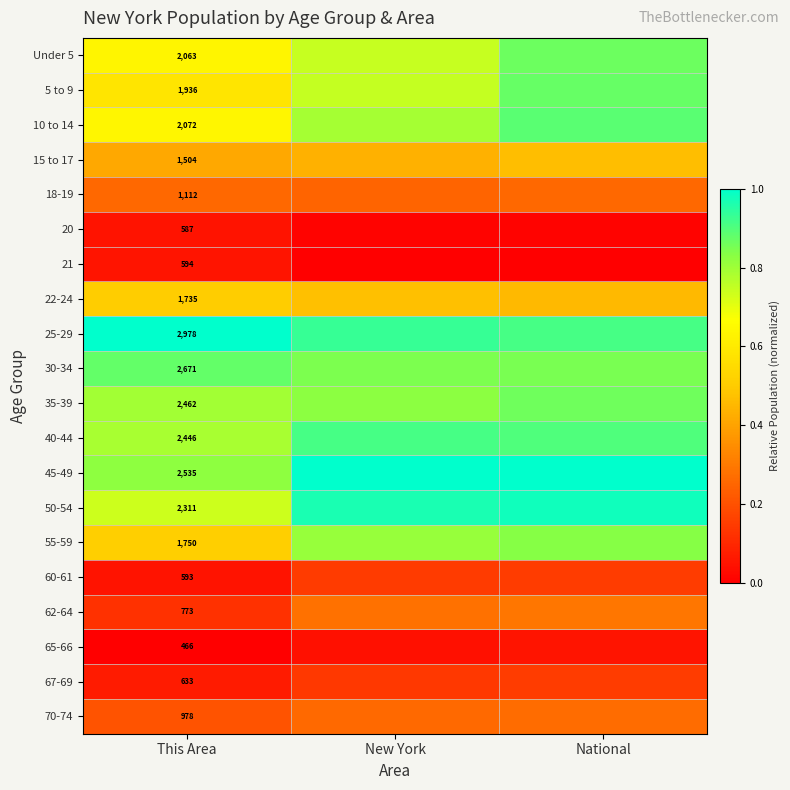

Is the value of 50-54 at This Area greater than the value of 60-61 at New York?

Yes